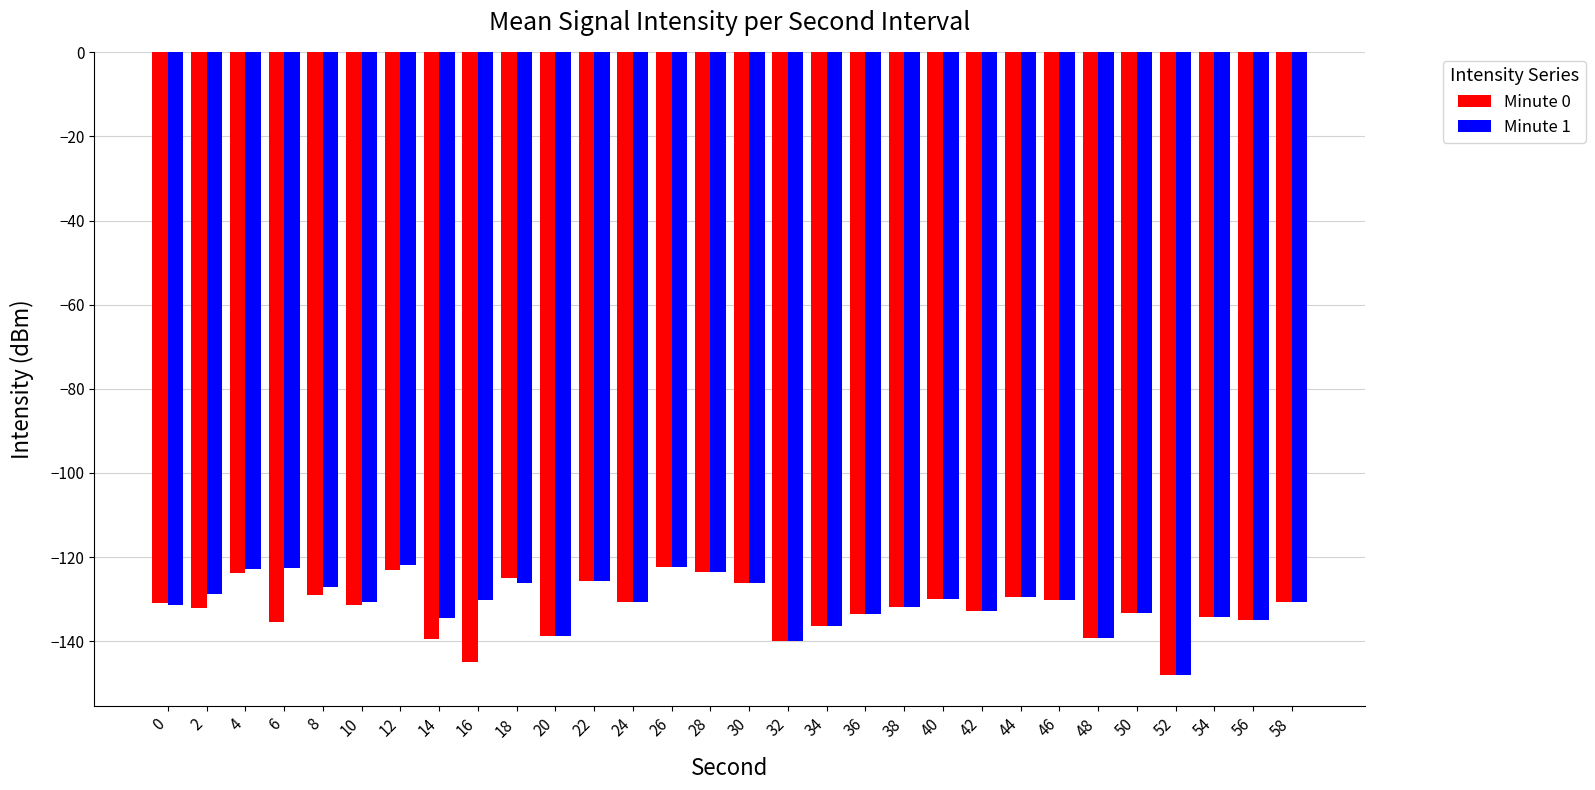

What are all the series names shown in the legend?

Minute 0, Minute 1